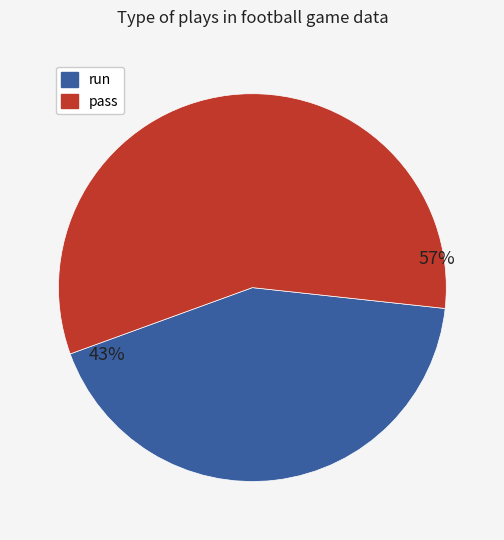

How many segments does this pie chart have?

2